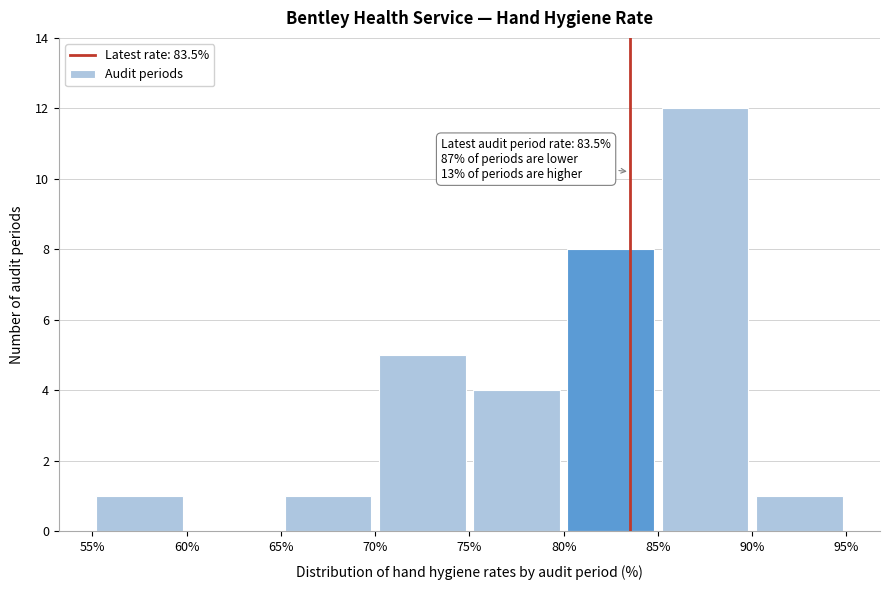

Which range on the x-axis has the tallest bar?

85% to 90%